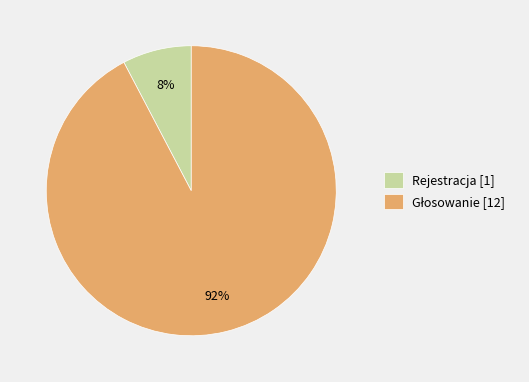

To the nearest percent, what is the average slice percentage?

50%